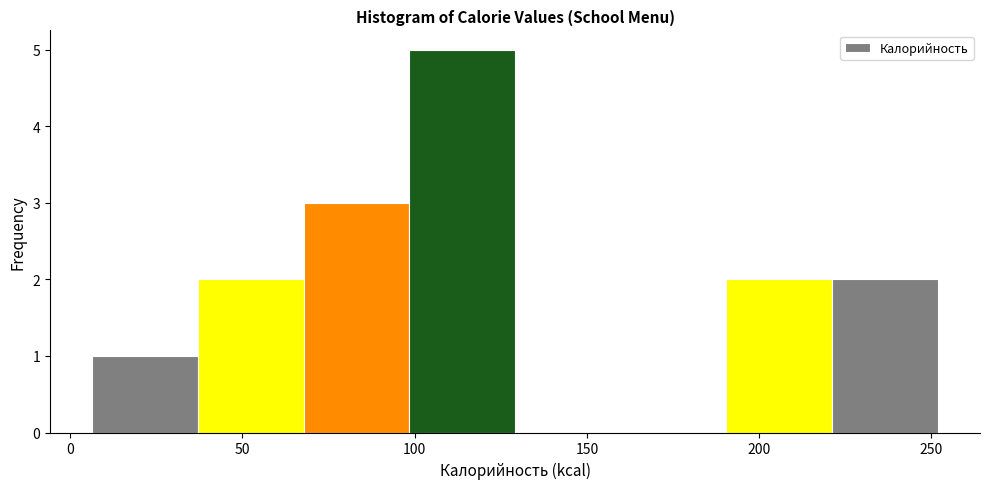

Which range on the x-axis has the tallest bar?

100 to 130